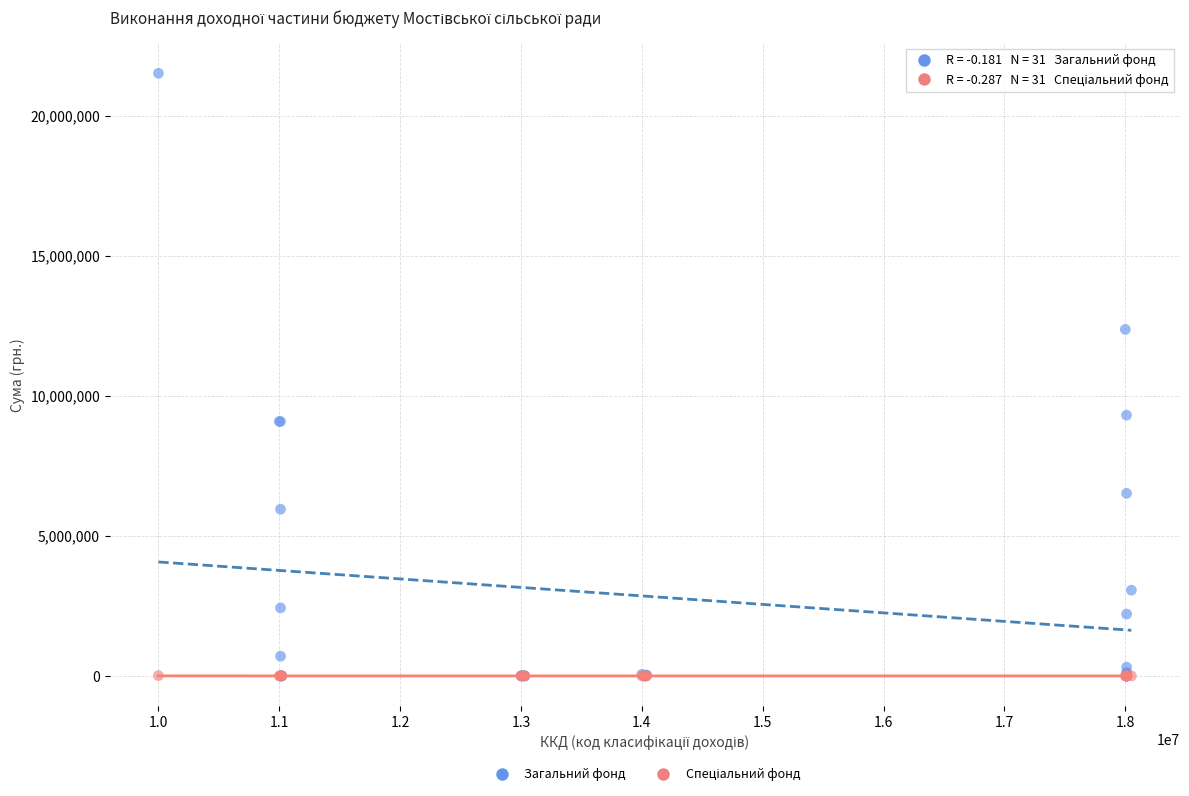

Which series has the largest Y range (max minus min)?

Загальний фонд